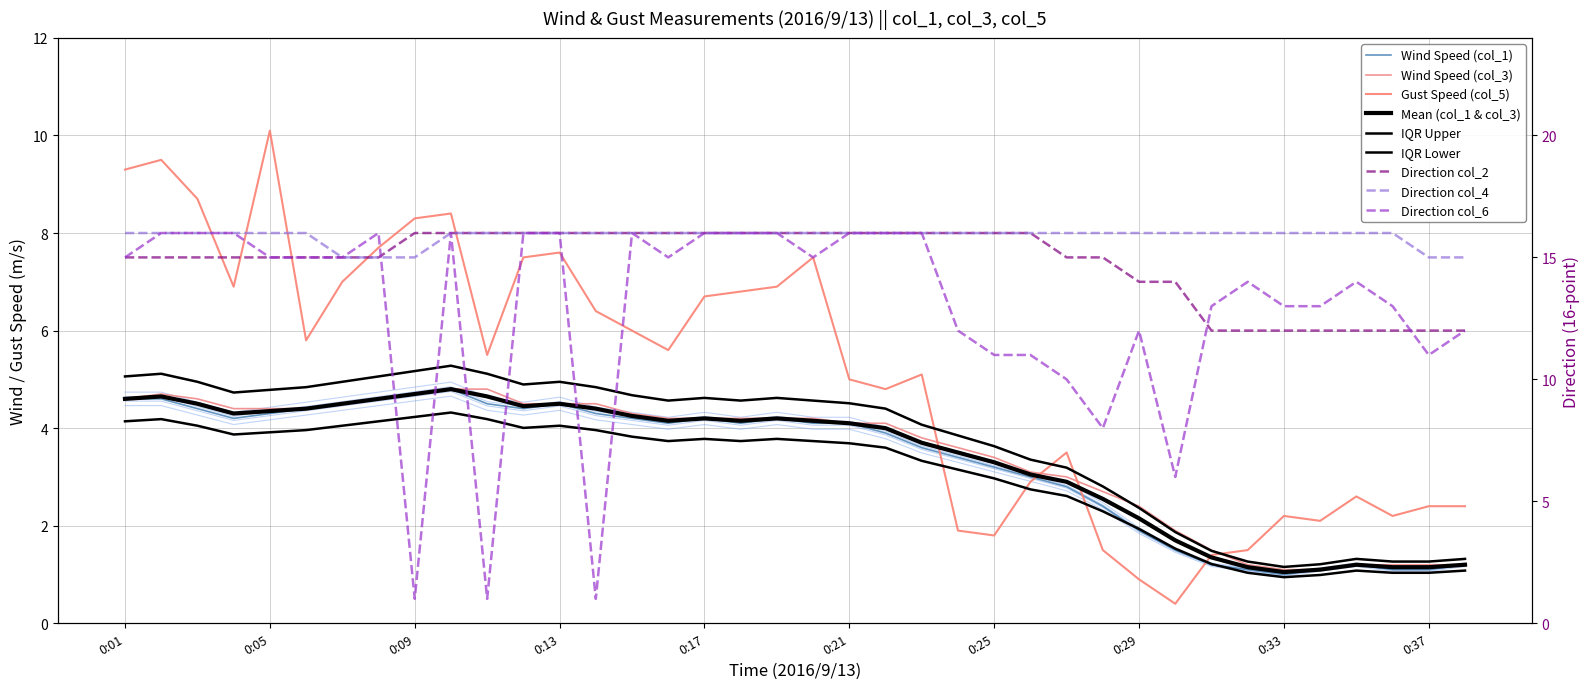

At how many categories does at least one series exceed 5?

38